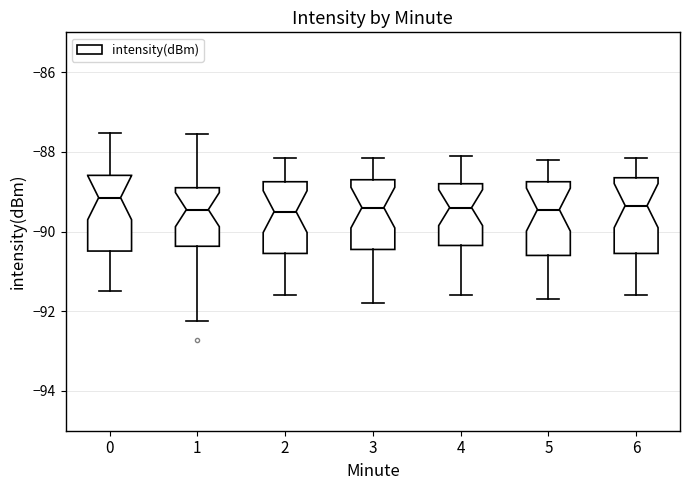

Where does the median line of the box at x = 1 sit on the y-axis? The values are not printed on the chart, so give them approximately, as read against the axis.

-89.4